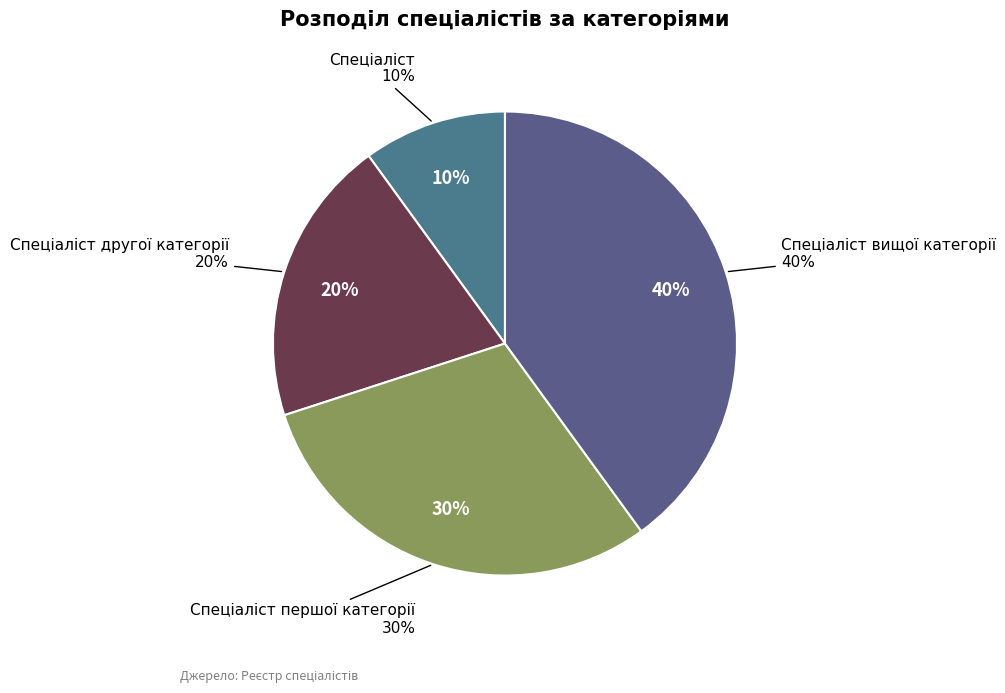

Does any single category account for the majority?

No